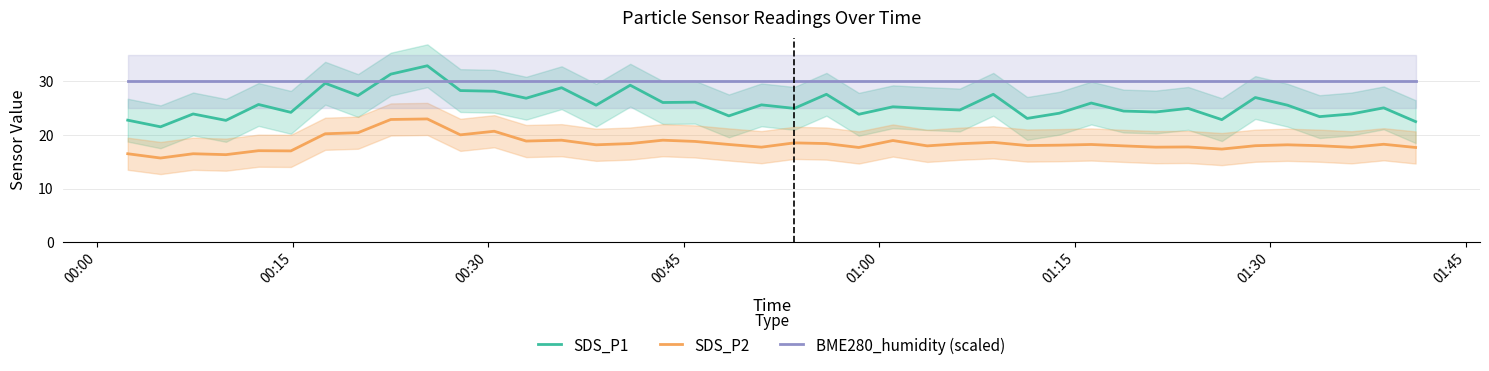

What is the lowest value of the BME280_humidity (scaled) series?

30.0